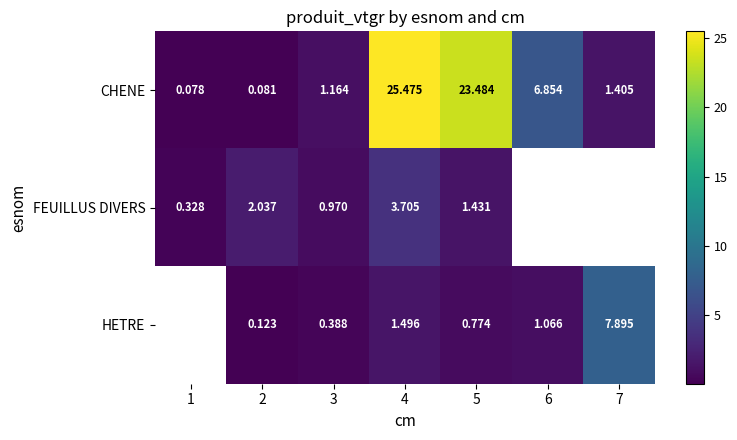

Which series changed the most between 2 and 4?

CHENE